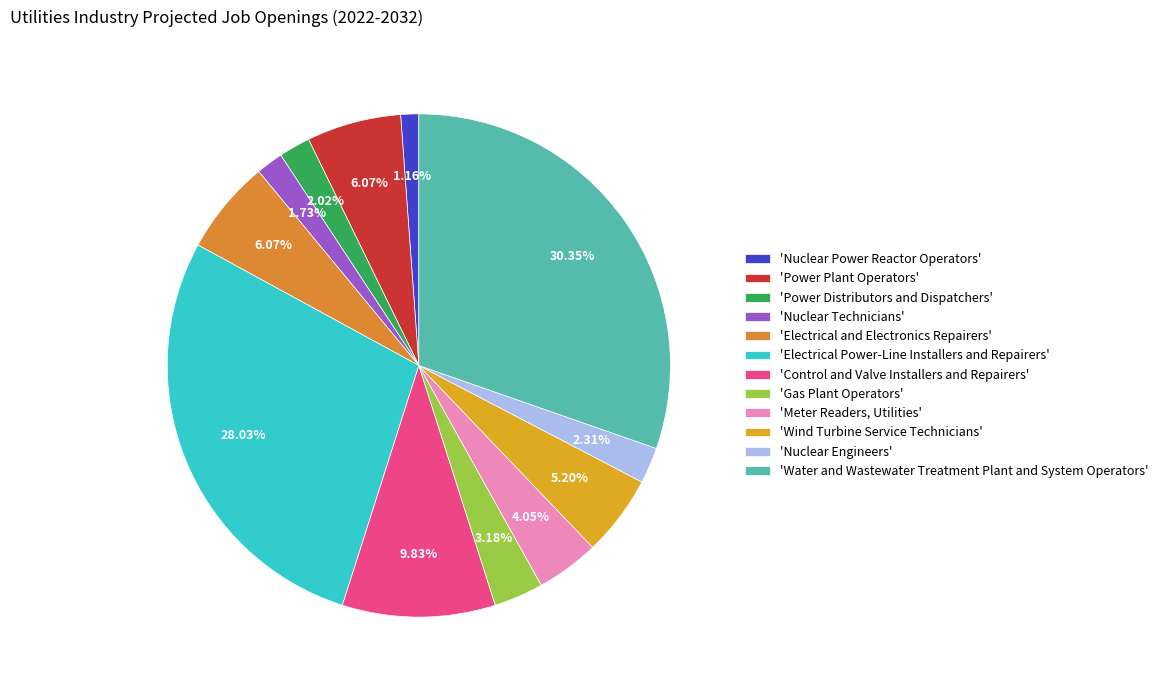

Which category has the biggest portion of the pie?

'Water and Wastewater Treatment Plant and System Operators'